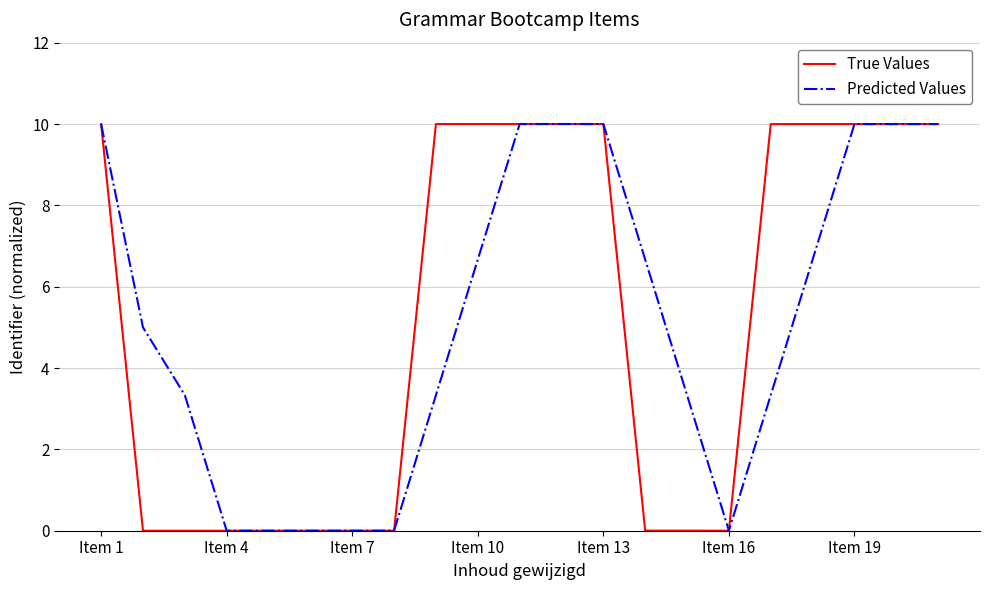

What is the maximum value for Predicted Values?

10.0